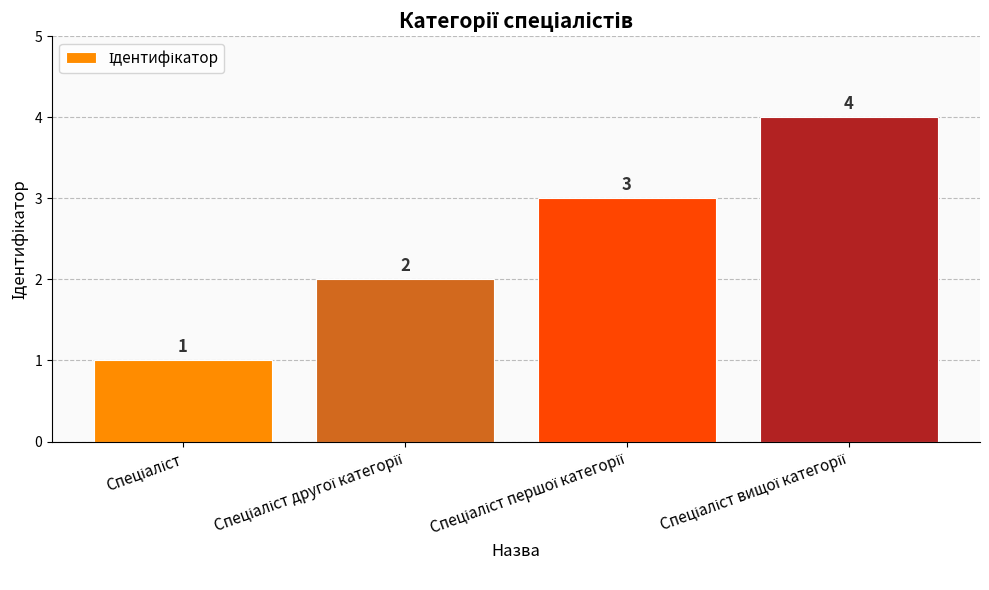

What is the maximum value shown in the chart?

4